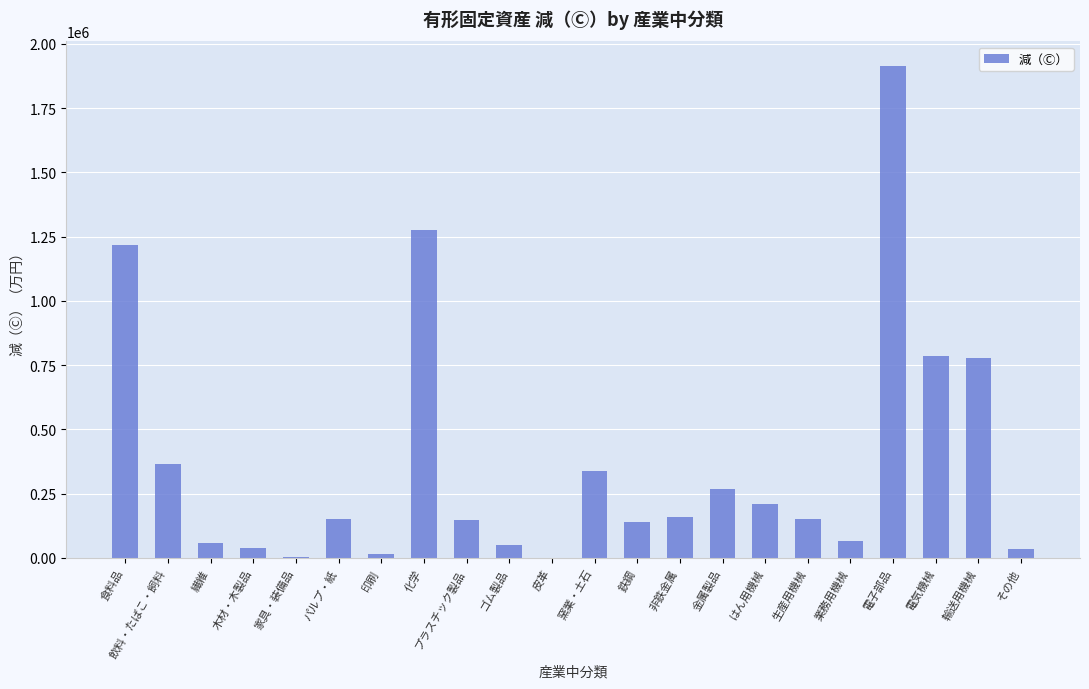

At which label is the value closest to 956894?

電気機械